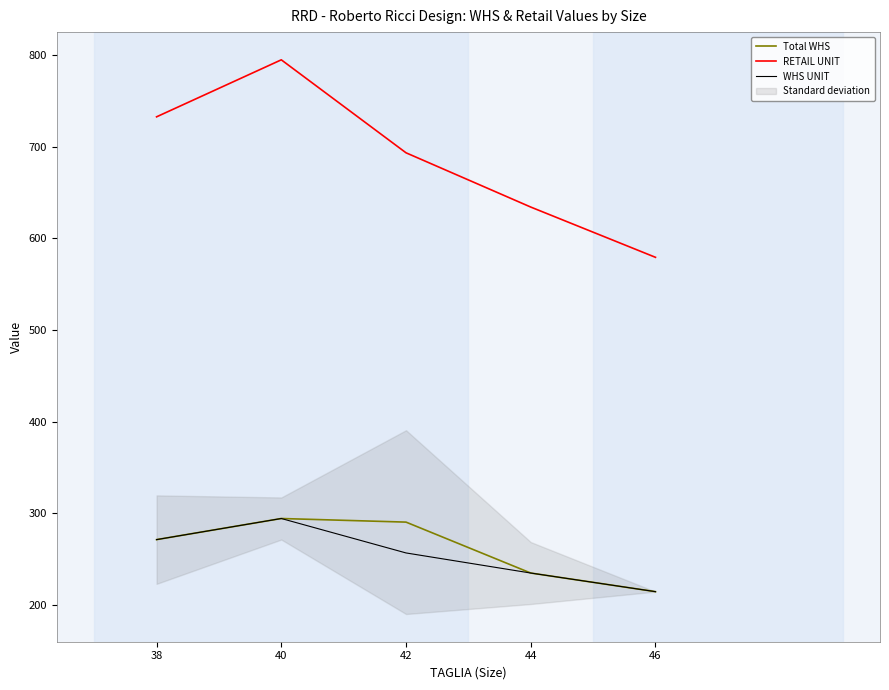

Between 46 and 40, which is larger?

40